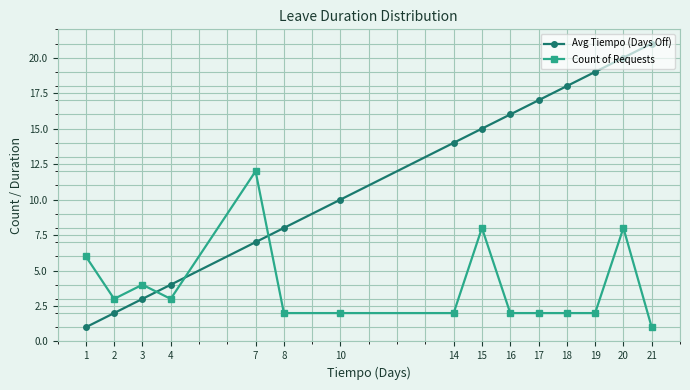

List the series in order of their peak value, highest first.

Avg Tiempo (Days Off), Count of Requests